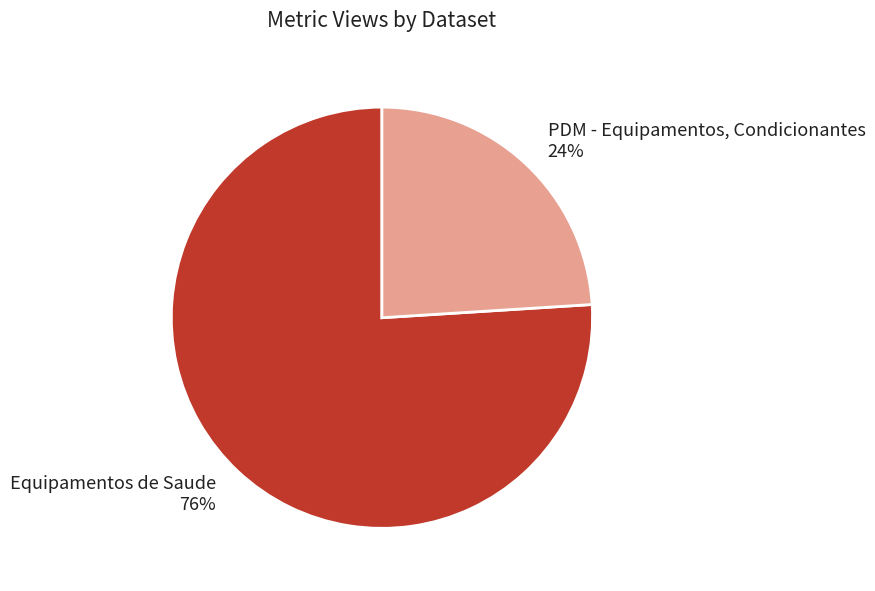

Rank the categories by value from lowest to highest.

PDM - Equipamentos, Condicionantes, Equipamentos de Saude